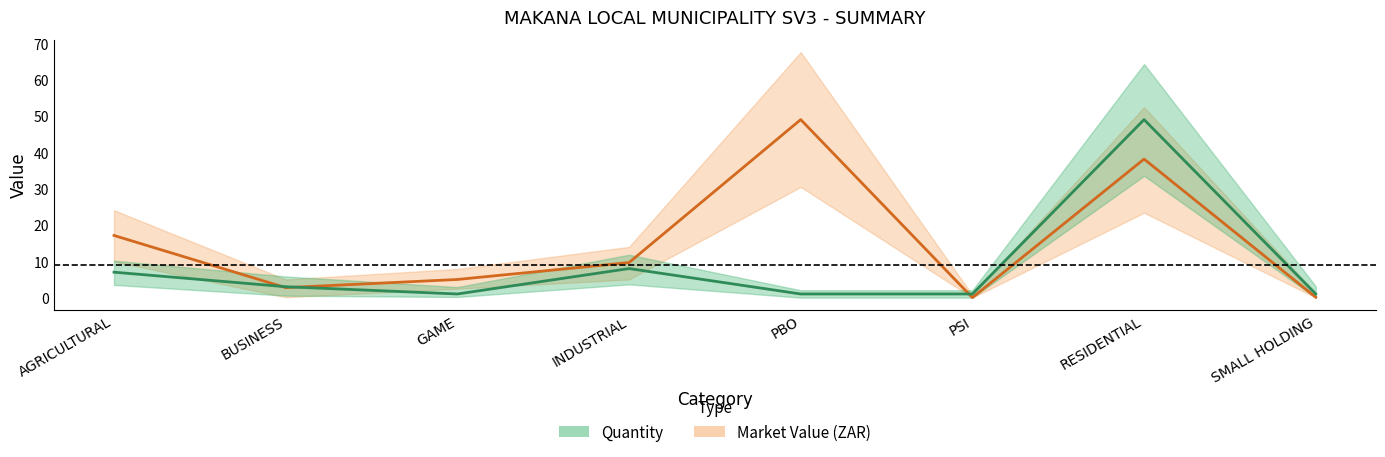

Between which two adjacent categories do Quantity and Market Value (ZAR) first intersect?

AGRICULTURAL and BUSINESS